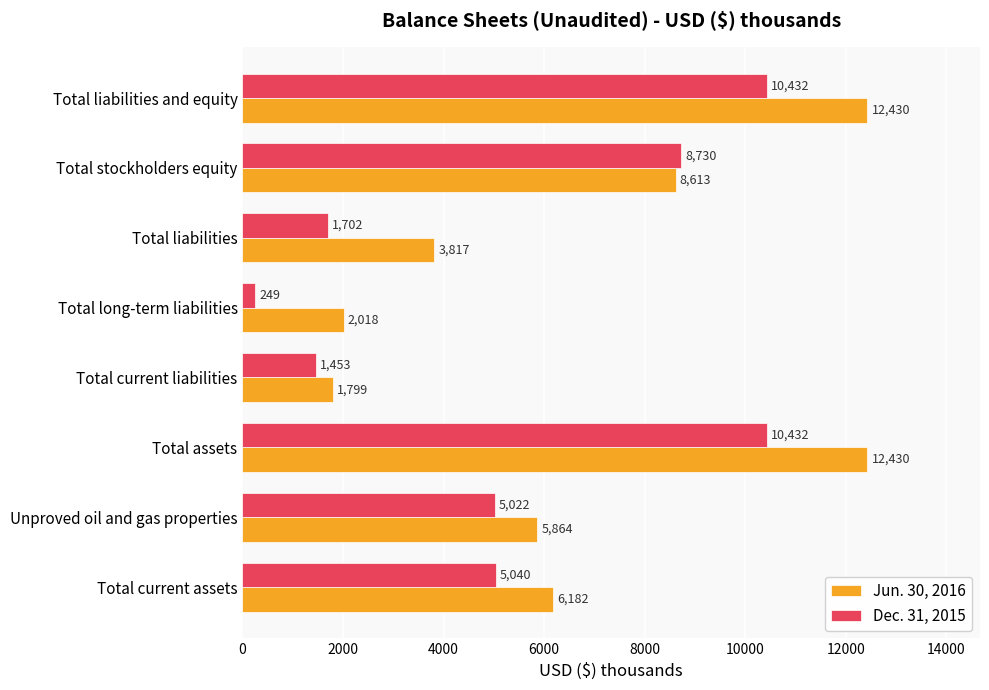

What is the smallest value displayed?

249